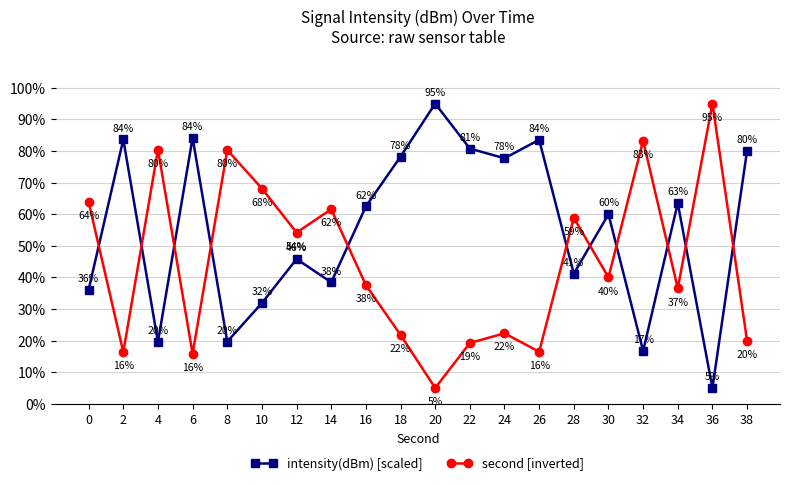

The second [inverted] series shows 129.3 at 8. True or false?

False